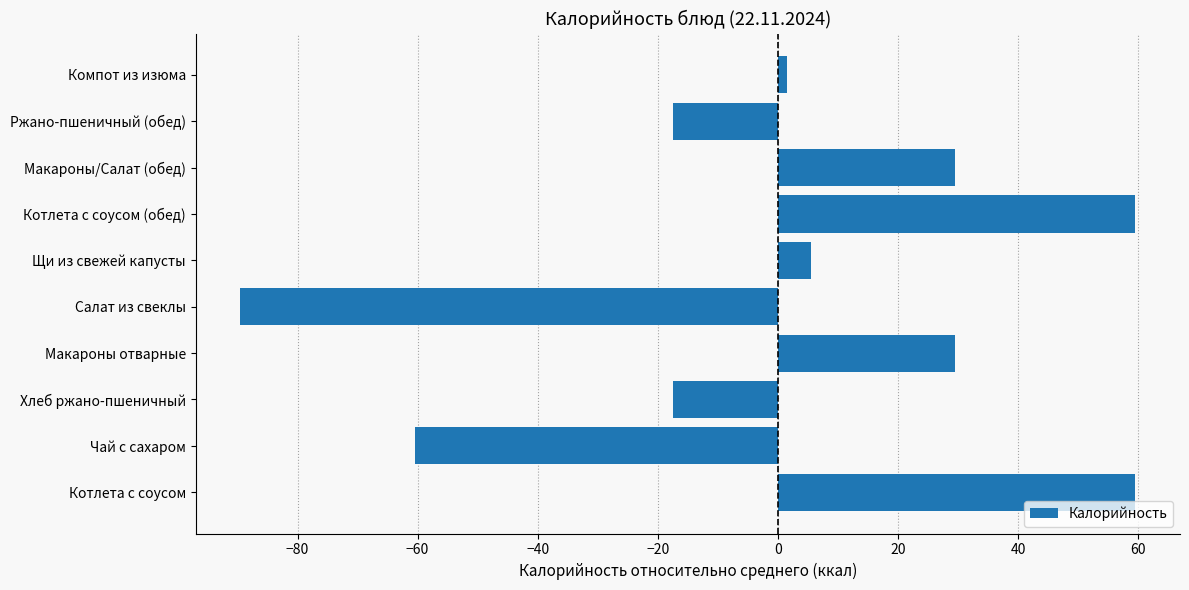

How many data points does each series have?

10